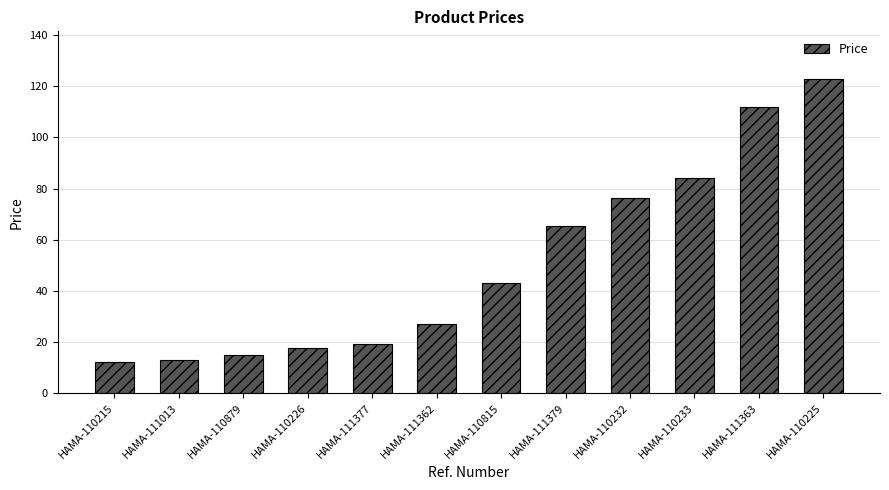

Read the value at HAMA-110232.

76.4